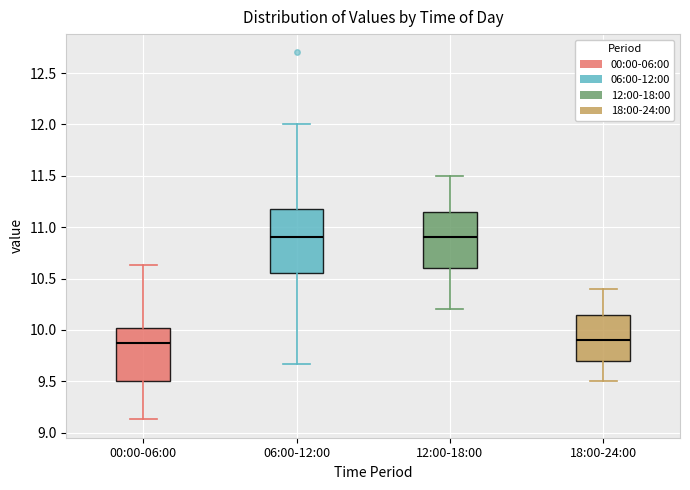

Reading left to right, transcribe this box plot: for each box, give where its median line is, the range the box spans, and where its two whiskers end, as read against the y-axis. The values are not printed on the chart, so give them approximately, as read against the axis.

00:00-06:00: median 9.85, box 9.50 to 10.00, whiskers 9.15 to 10.65
06:00-12:00: median 10.90, box 10.55 to 11.20, whiskers 9.65 to 12.00
12:00-18:00: median 10.90, box 10.60 to 11.15, whiskers 10.20 to 11.50
18:00-24:00: median 9.90, box 9.70 to 10.15, whiskers 9.50 to 10.40